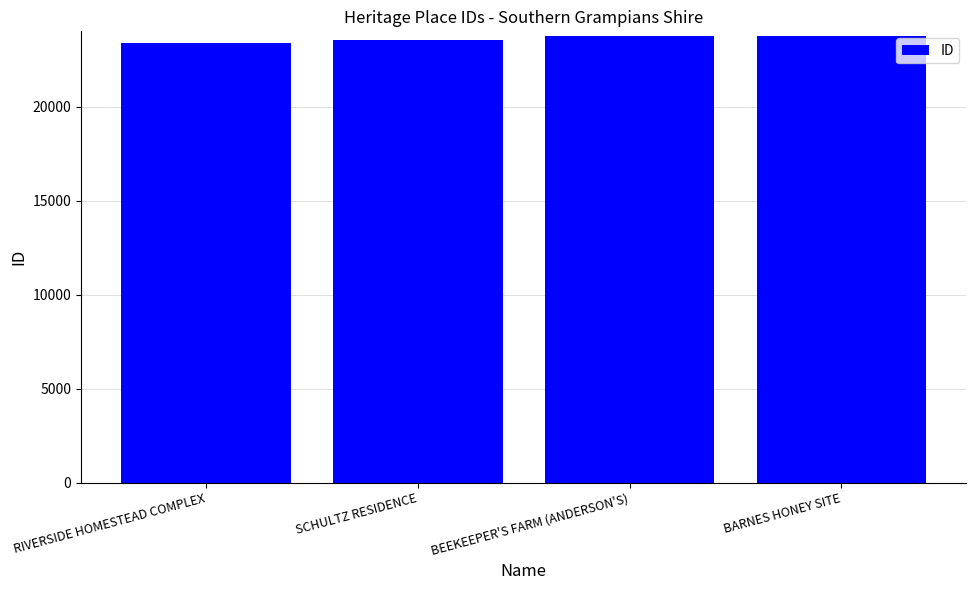

Is it true that the value at BEEKEEPER'S FARM (ANDERSON'S) is 23740?

True